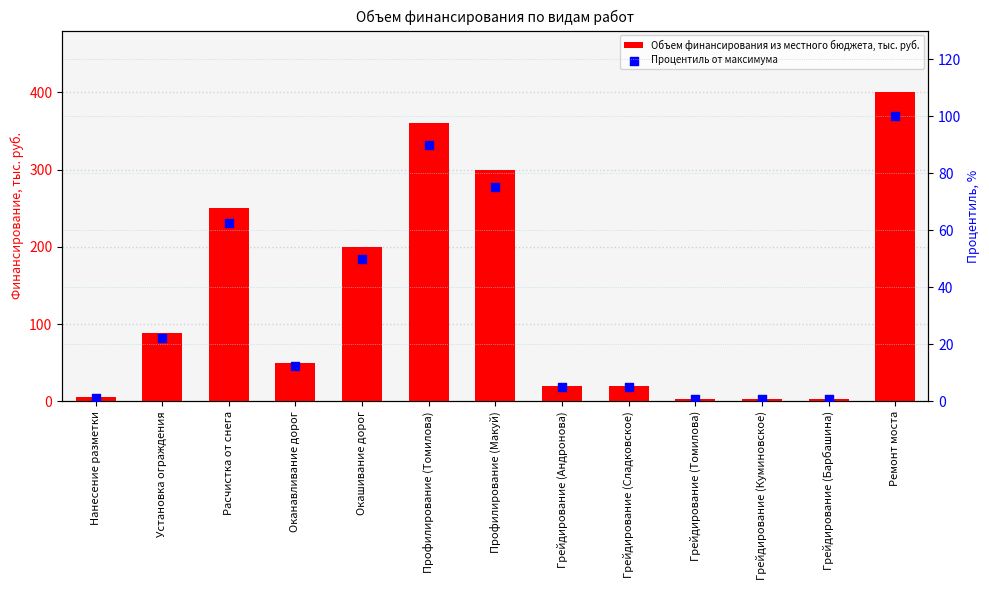

Is the value of Объем финансирования из местного бюджета, тыс. руб. at Расчистка от снега greater than the value of Процентиль от максимума at Грейдирование (Барбашина)?

Yes